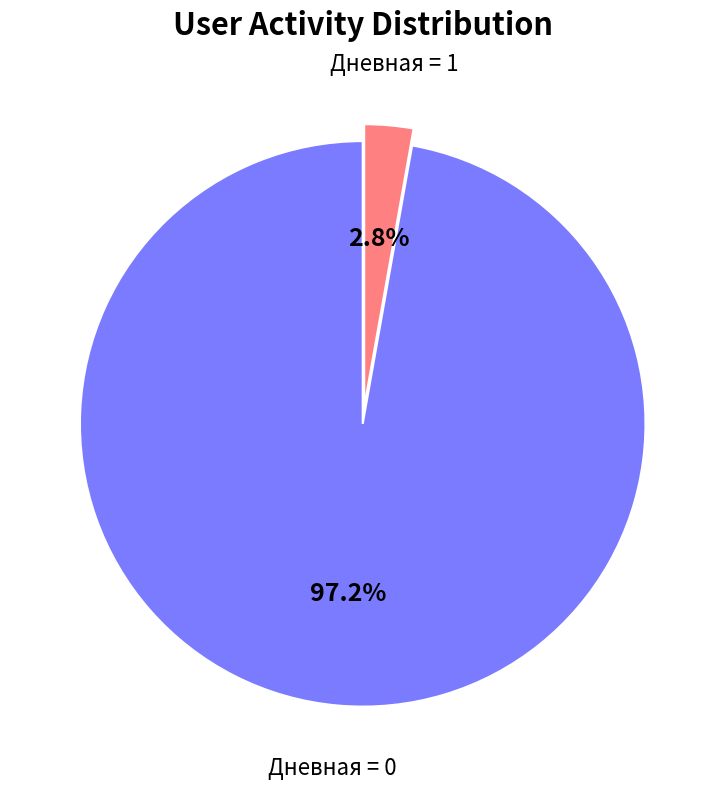

How many slices are in this pie chart?

2